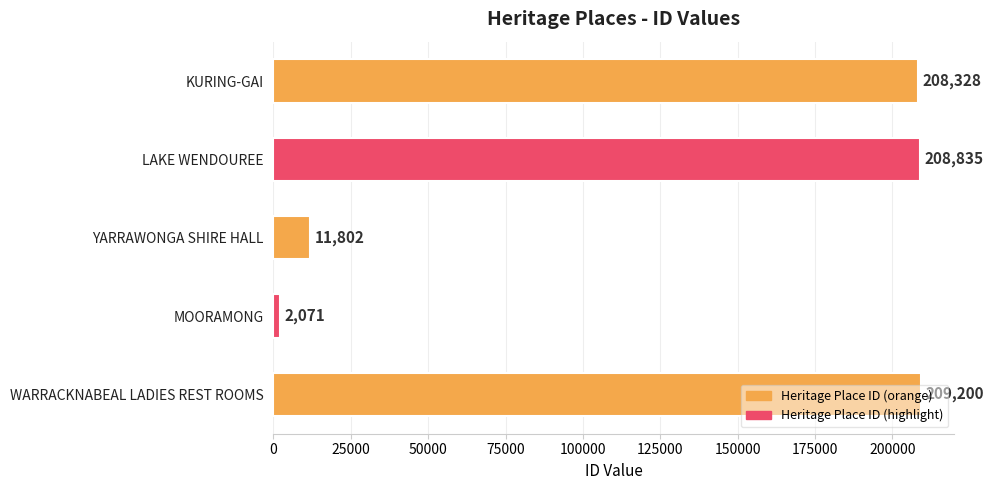

What is the change in value from MOORAMONG to WARRACKNABEAL LADIES REST ROOMS?

+207129